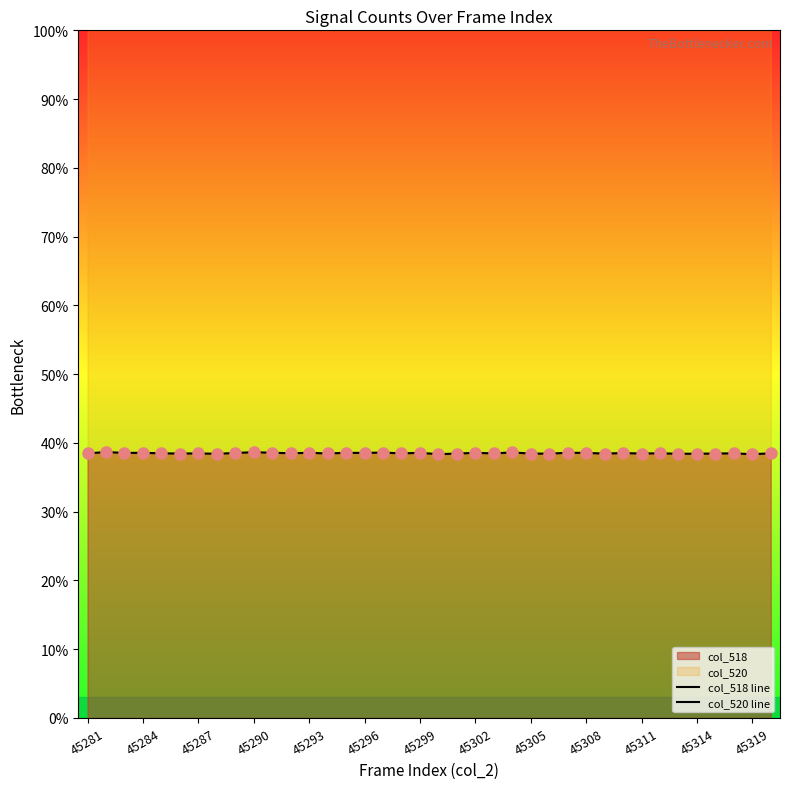

Between 25 and 35, which is larger?

35